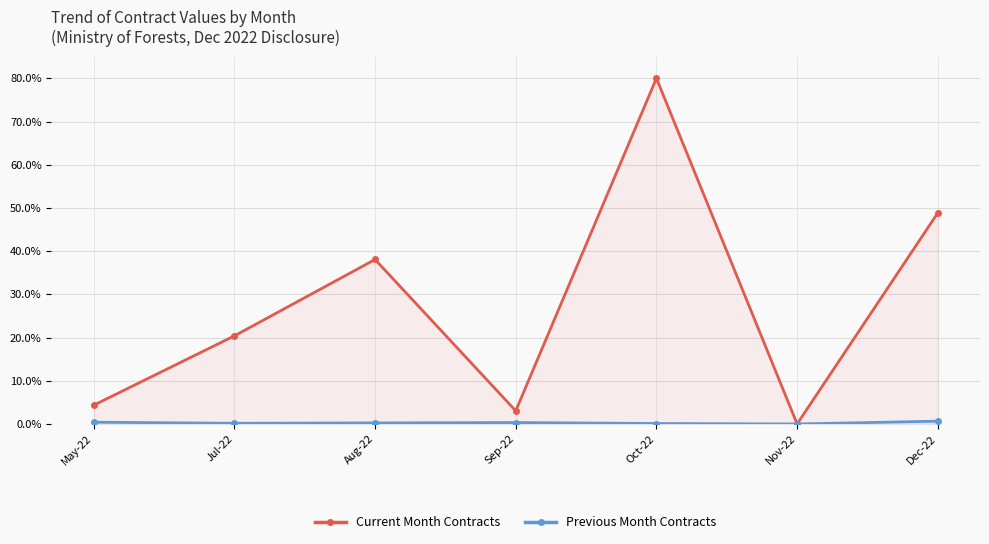

The Previous Month Contracts series shows 0.1 at Oct-22. True or false?

True